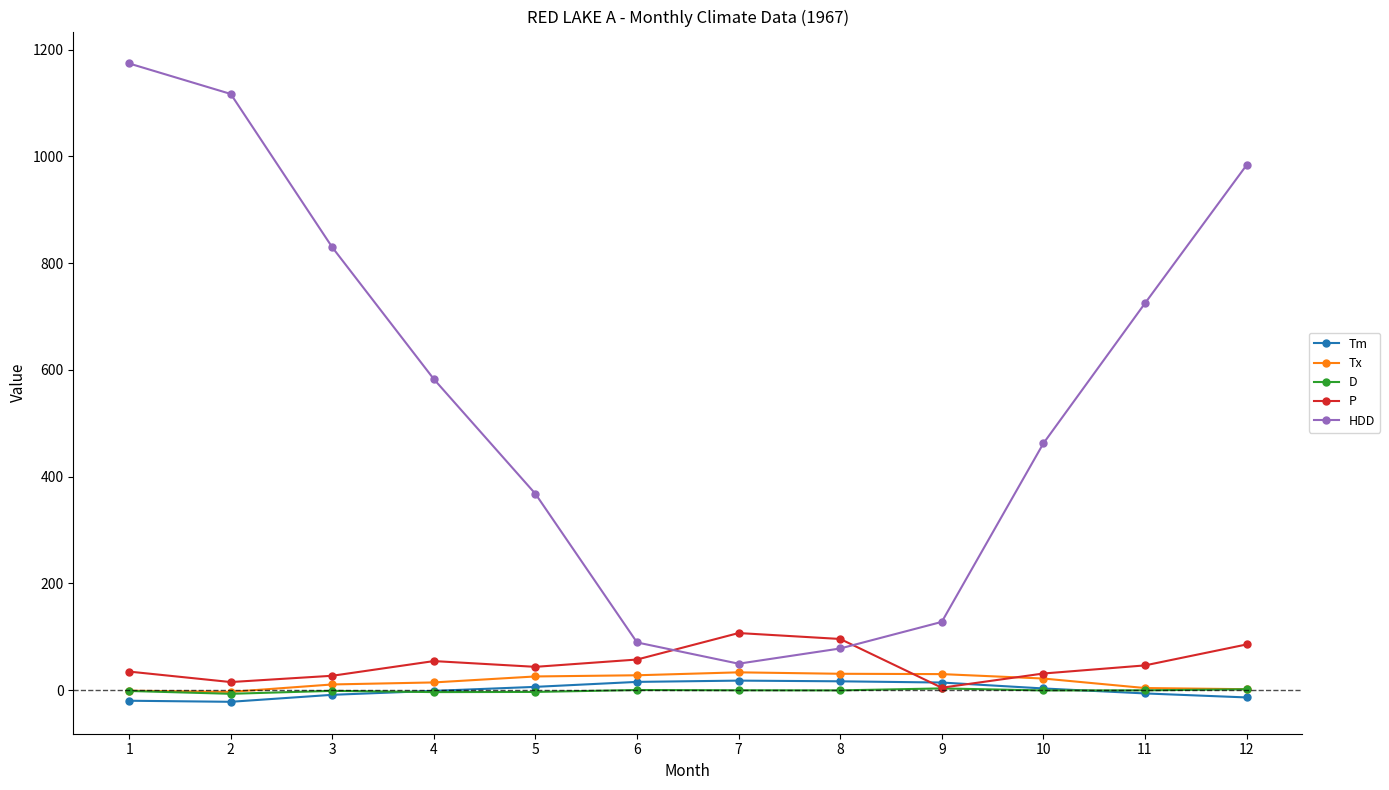

True or false: D has more than 1 interior local peaks.

True